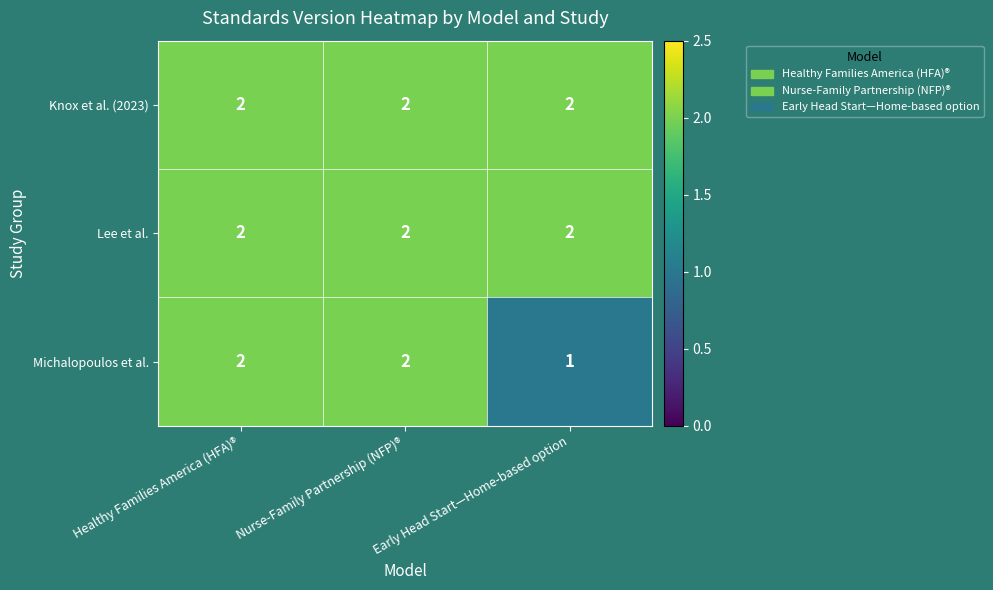

Which series has the widest spread of values?

Michalopoulos et al.